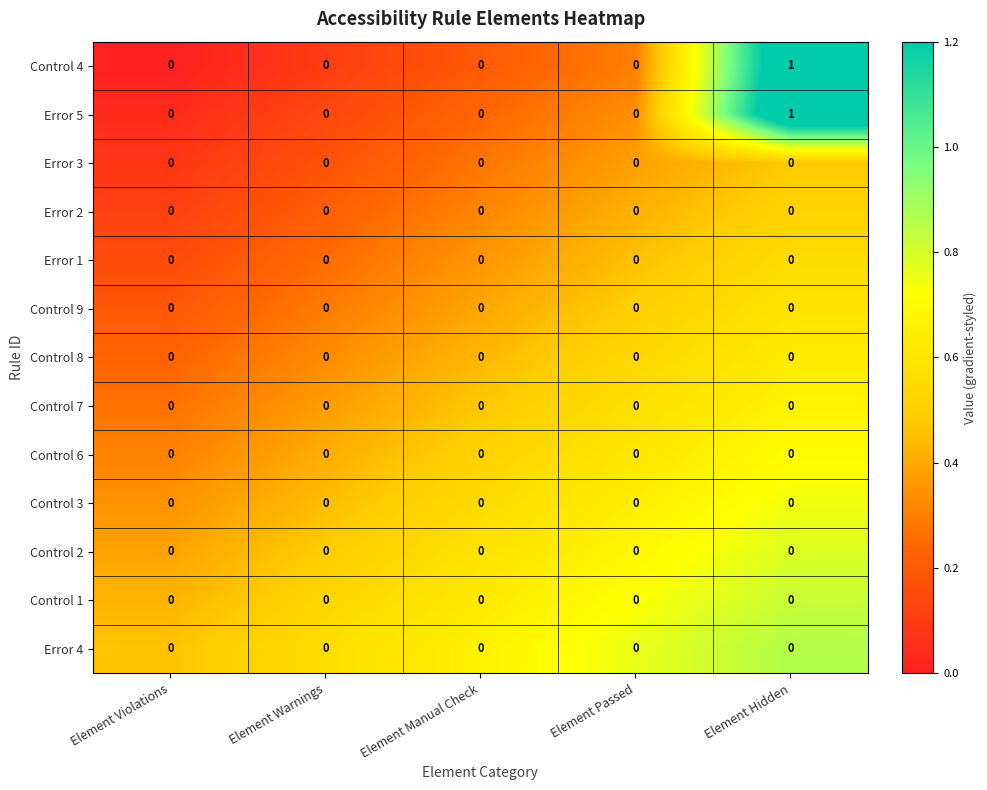

True or false: Control 2 has a value of 0 at Element Hidden.

True